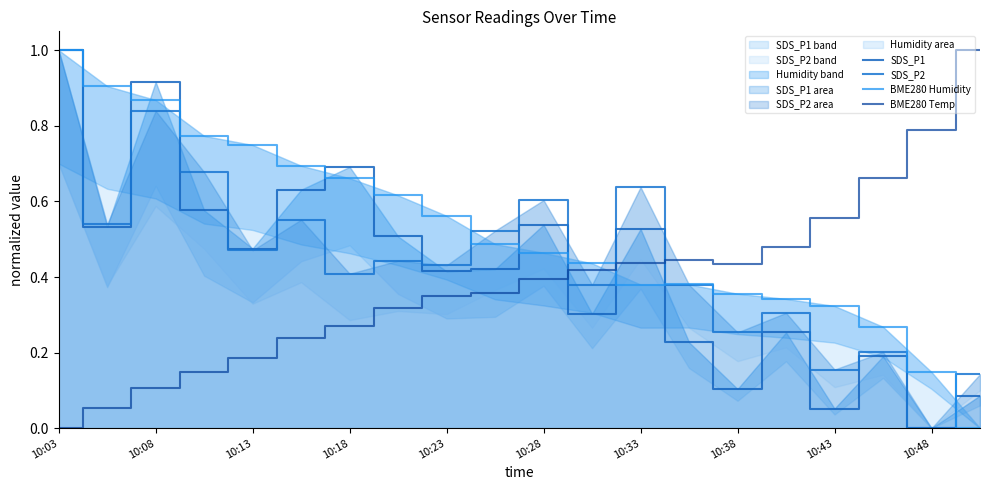

At which label does BME280 Temp reach its minimum?

10:03